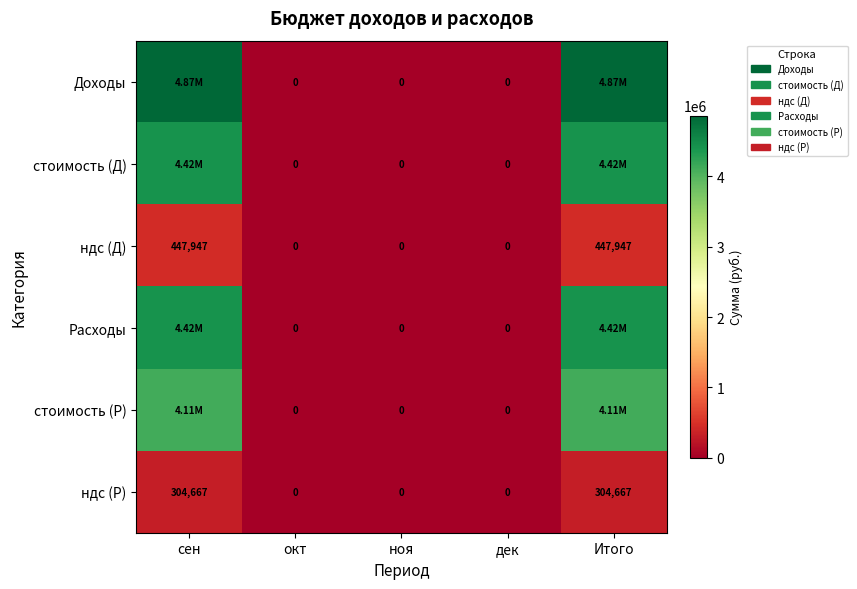

At which label does стоимость (Д) reach its peak?

сен